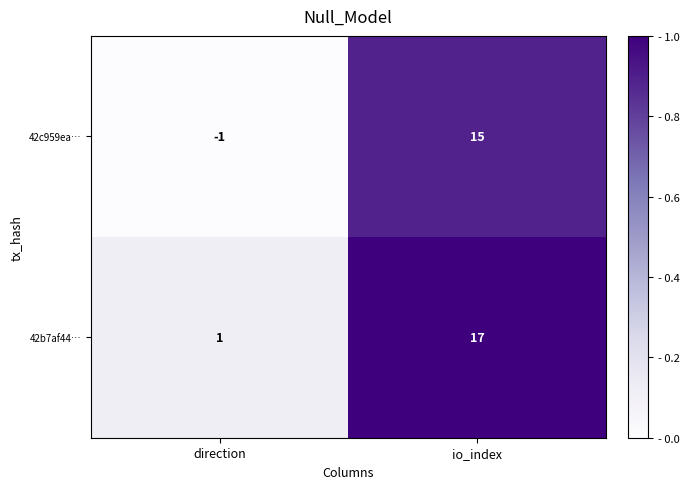

What is the greatest value displayed?

17